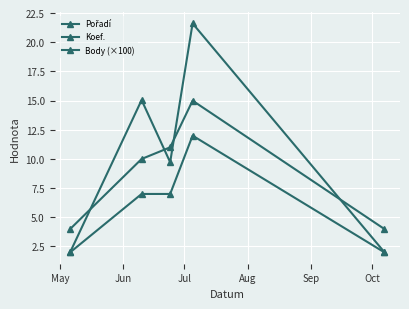

At how many categories does at least one series exceed 5?

3